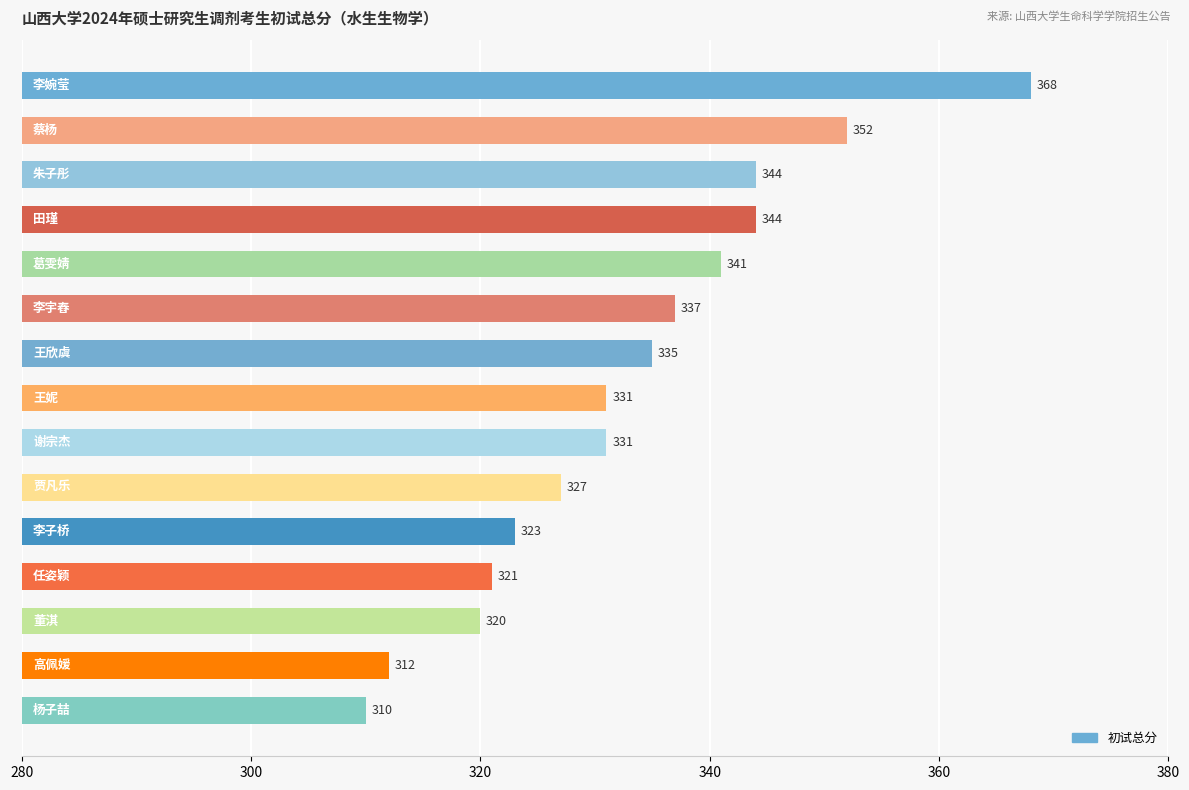

What is the difference between the second highest and minimum values?

42